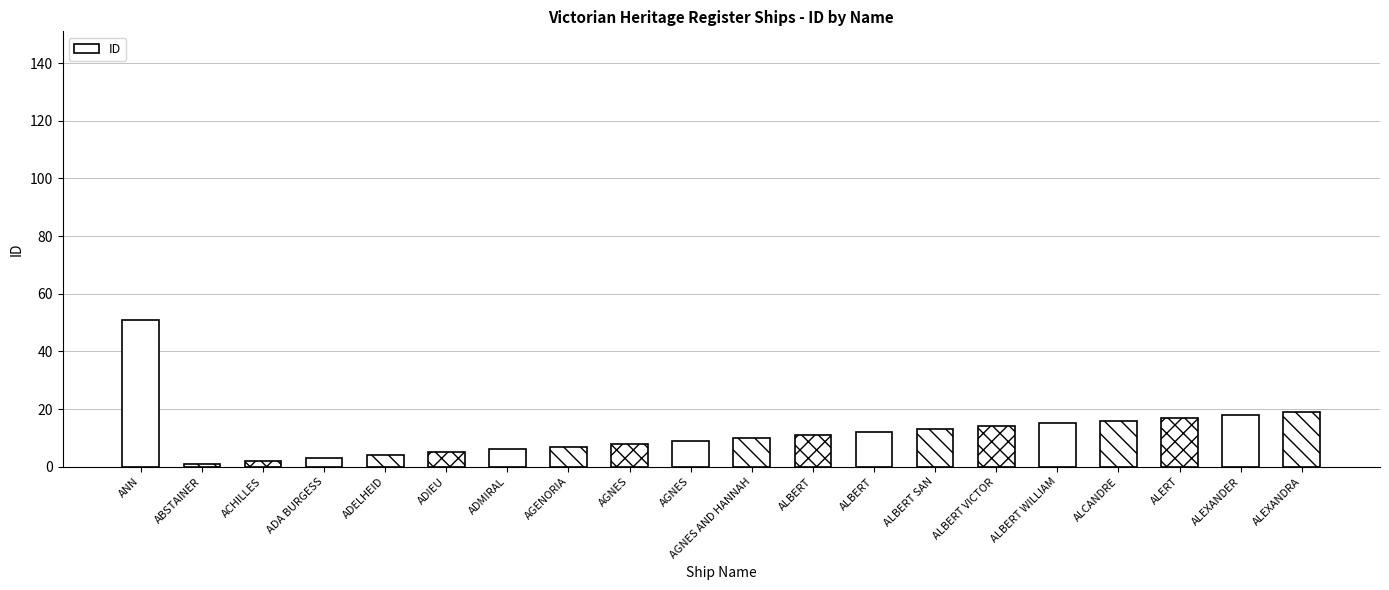

What is the label of the 1st bar from the right?

ALEXANDRA